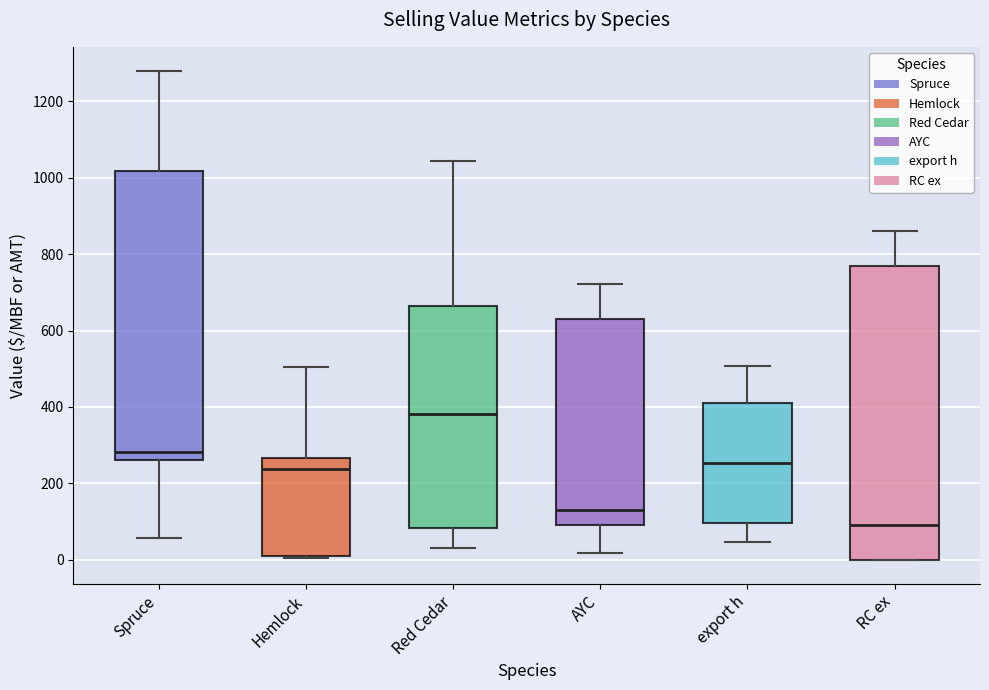

Which box has the highest median line?

Red Cedar